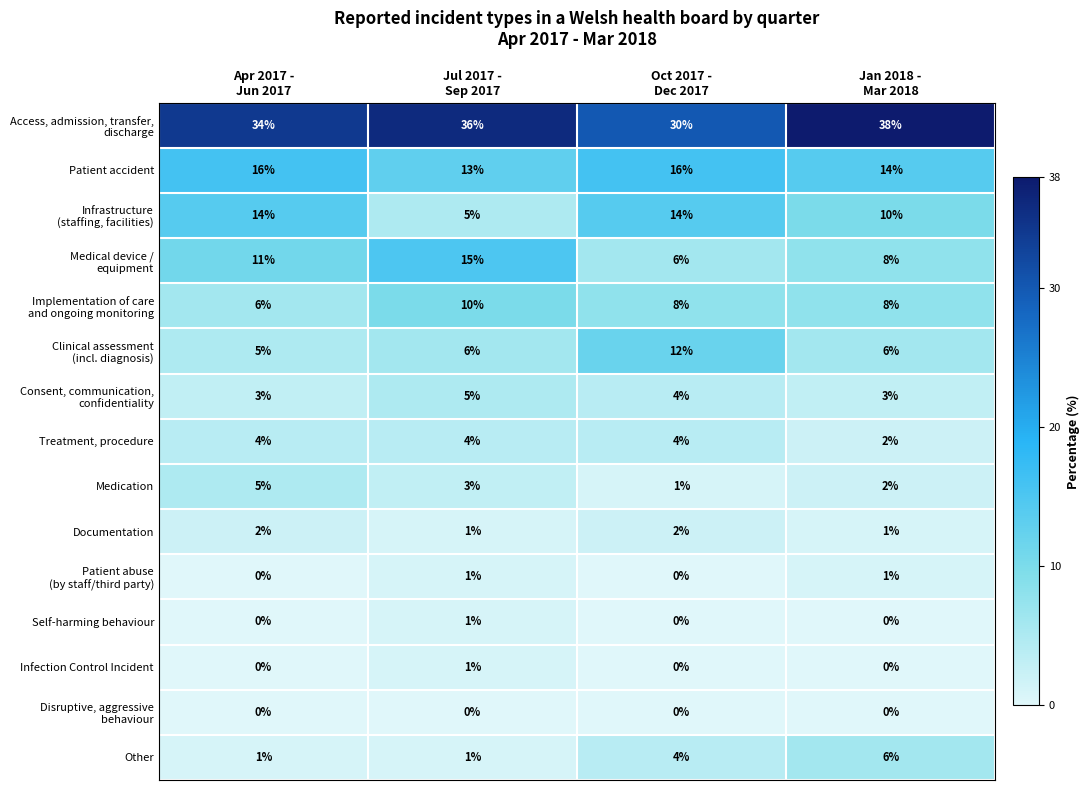

How many Infection Control Incident values are between 0 and 1?

4